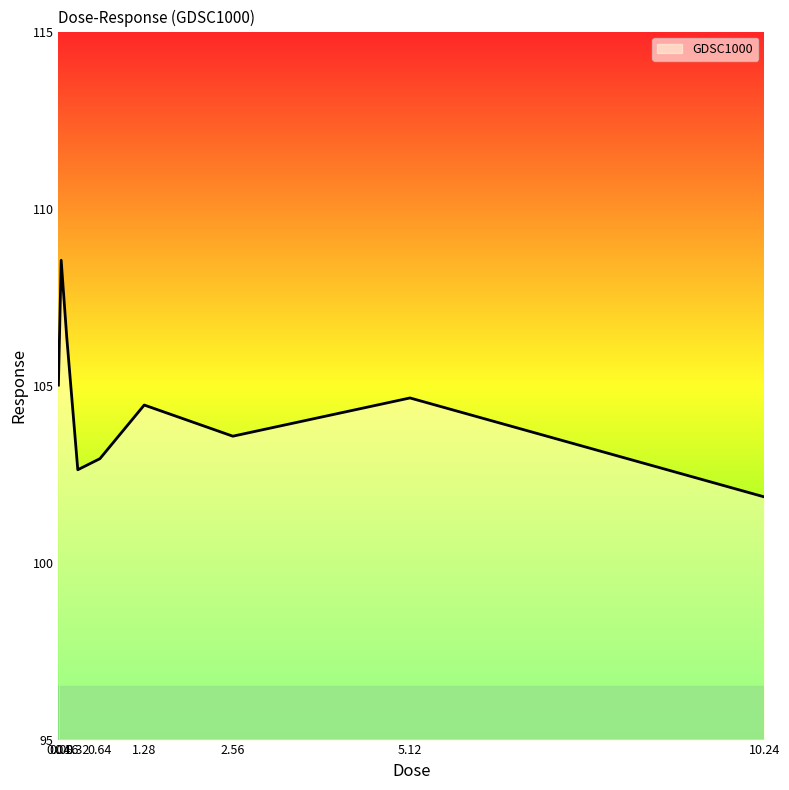

How many lines are shown in the chart?

1